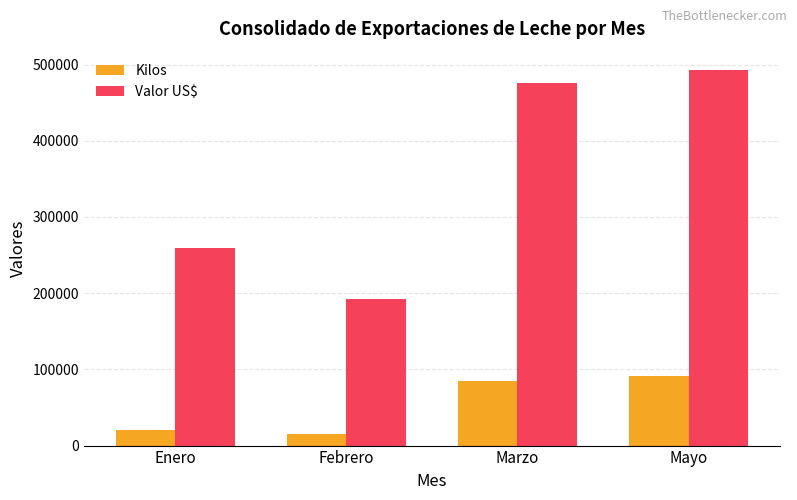

At how many categories does at least one series exceed 119939?

4